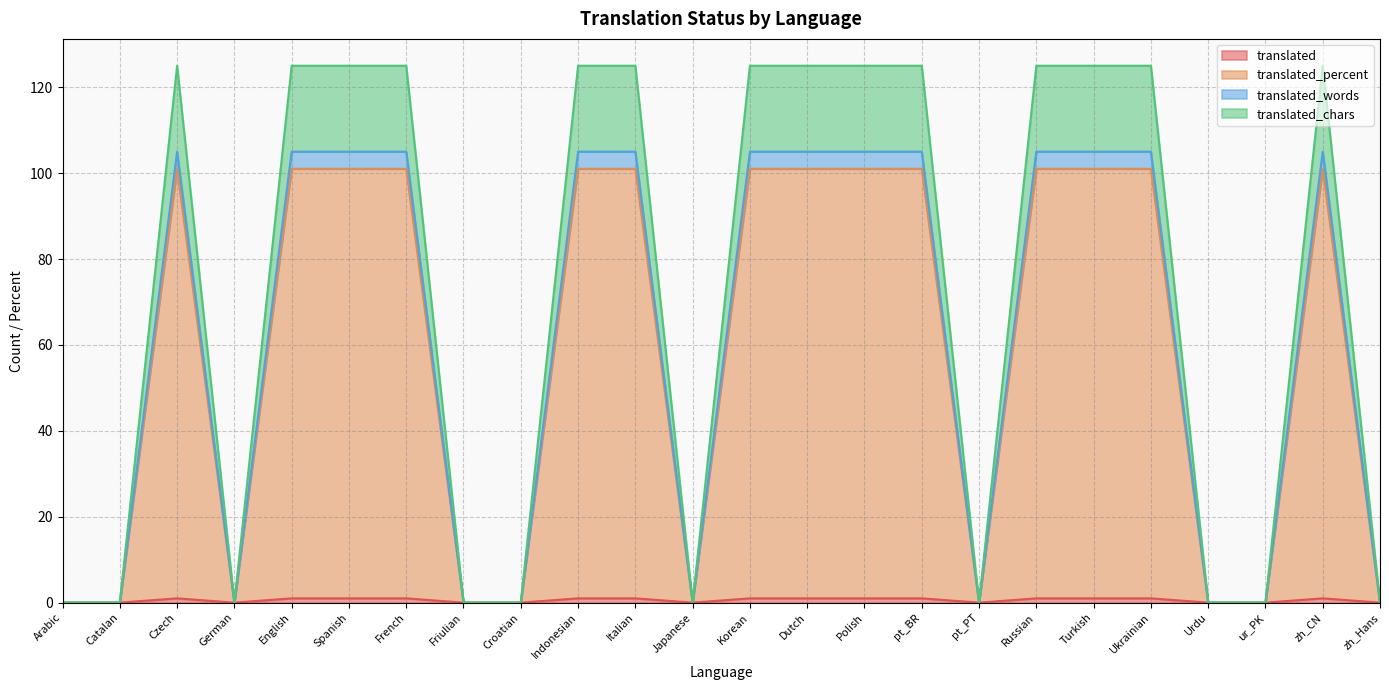

How many translated values are between 0 and 125?

24